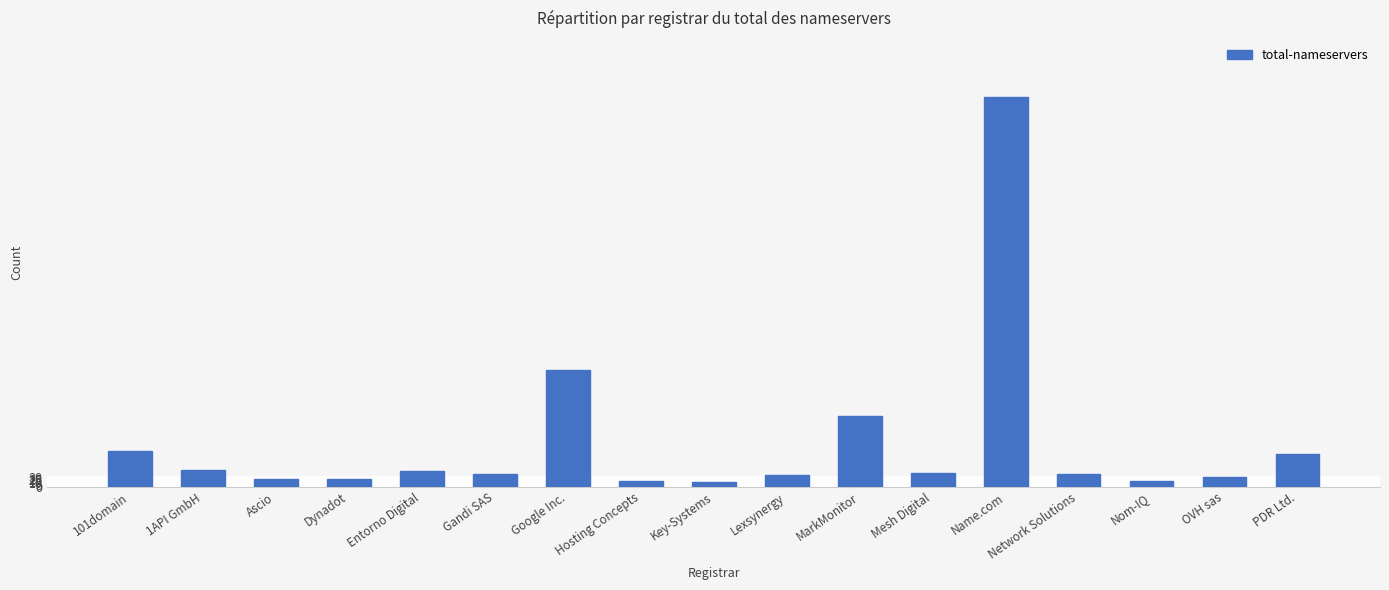

The value at Gandi SAS is 38. True or false?

True